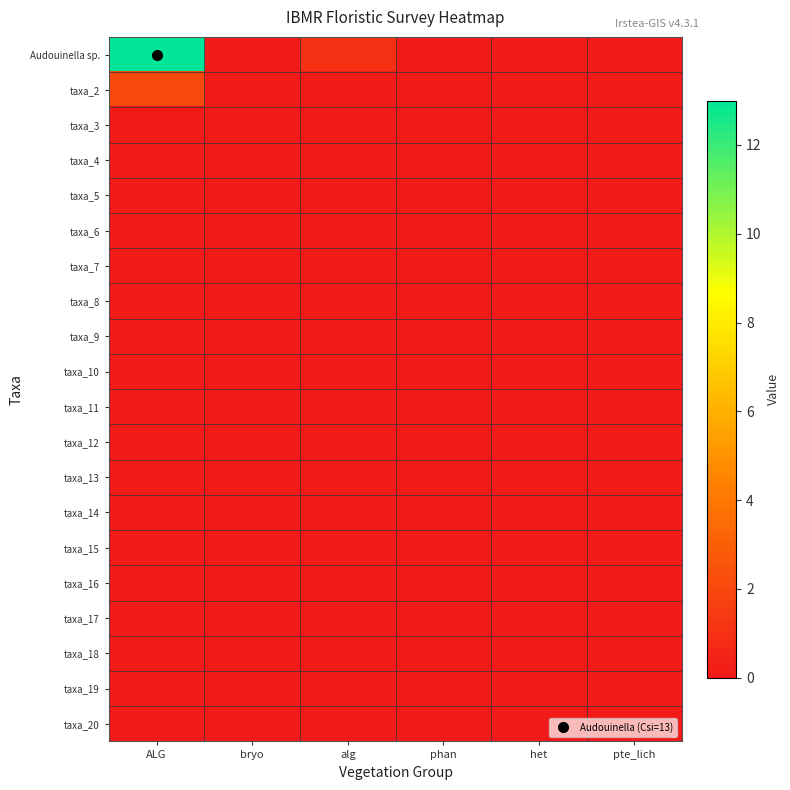

Which series has the largest range (max minus min)?

Audouinella sp.